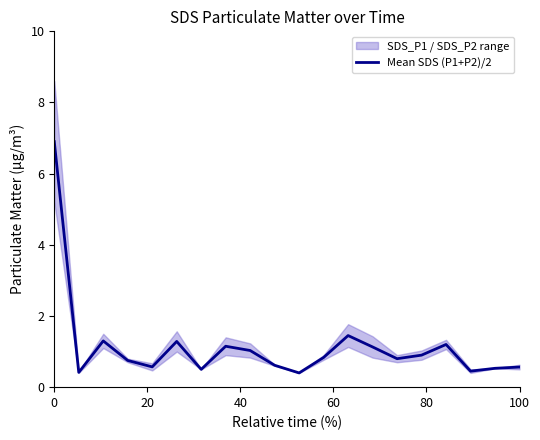

Reading left to right, list all the values displayed in this chart.

6.9	0.4	1.3	0.8	0.6	1.3	0.5	1.1	1.0	0.6	0.4	0.8	1.4	1.1	0.8	0.9	1.2	0.5	0.5	0.6